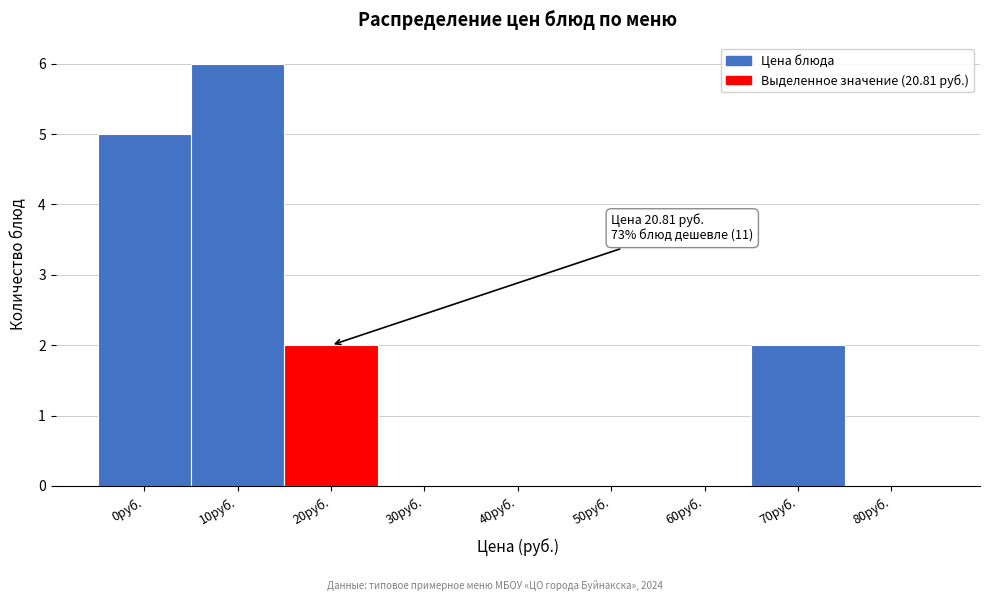

Reading right to left, what are all the values shown in this chart?

80руб.=0	70руб.=2	60руб.=0	50руб.=0	40руб.=0	30руб.=0	20руб.=2	10руб.=6	0руб.=5